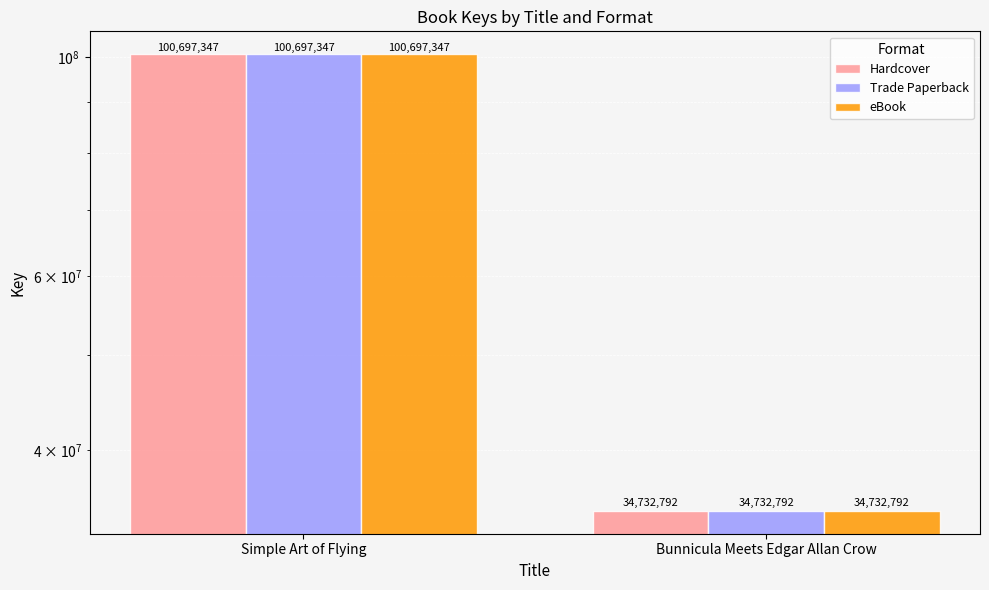

List the labels in order of Trade Paperback value, largest first.

Simple Art of Flying, Bunnicula Meets Edgar Allan Crow